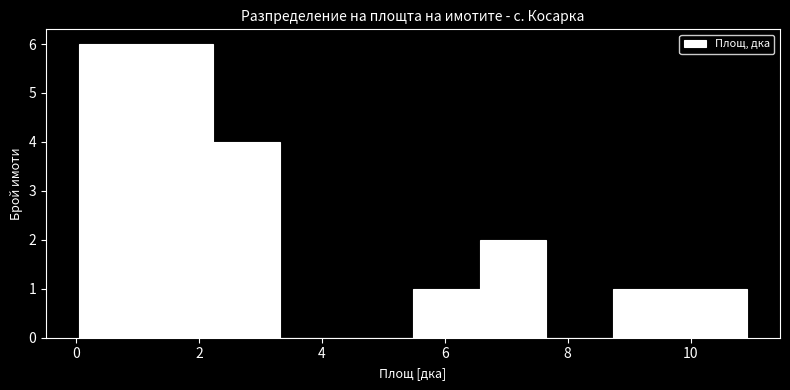

How tall is the bar that spans 9.8 to 11.0 on the x-axis? Neither the bar edges nor the heights are printed on the chart, so give them approximately, as read against the axes.

1